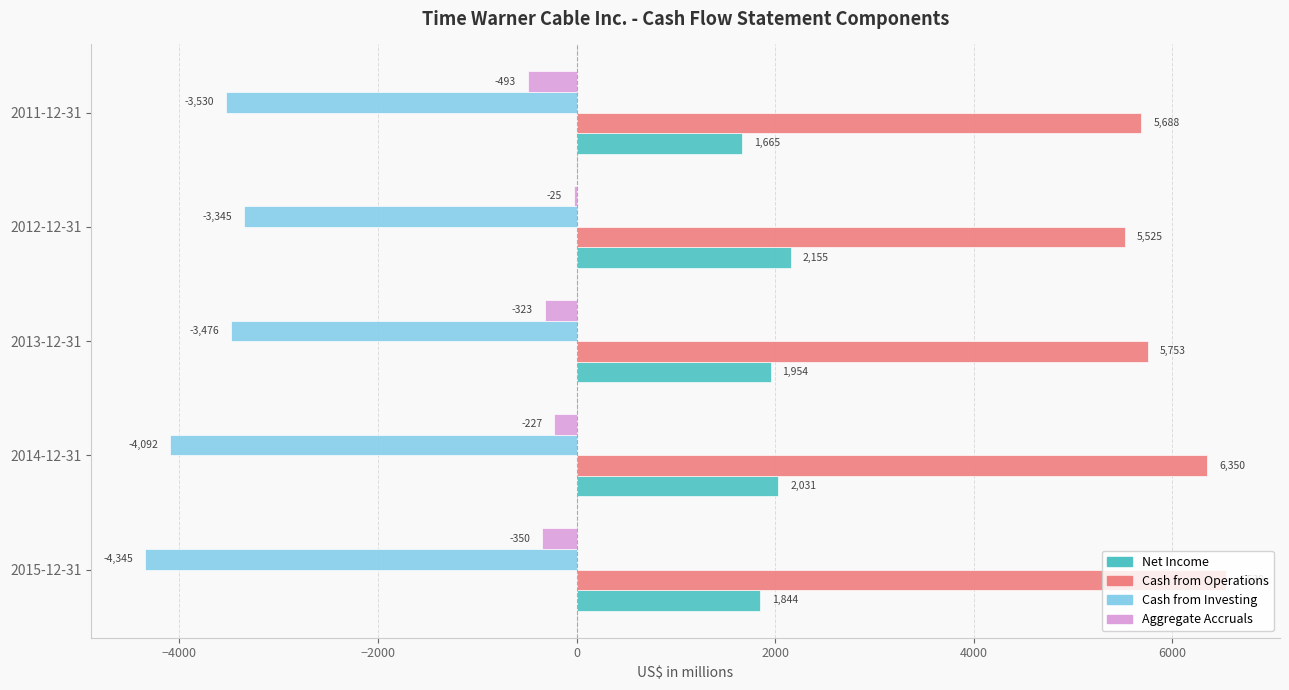

How many data points does each series have?

5